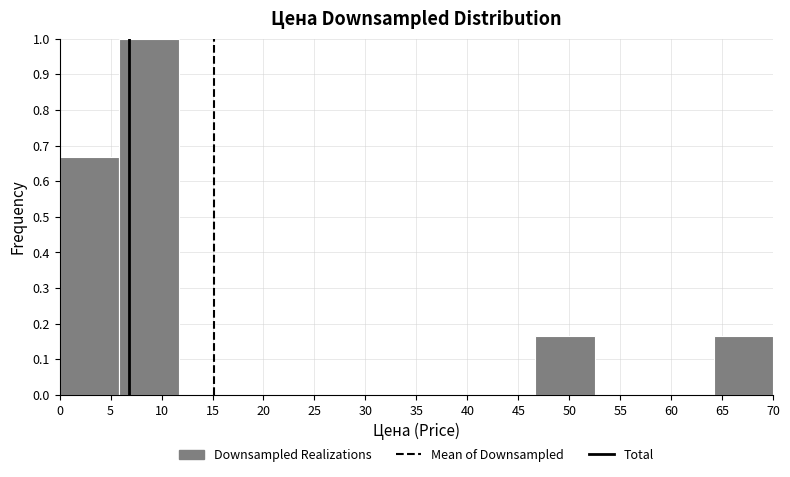

How tall is the bar that spans 46.5 to 52.5 on the x-axis? Neither the bar edges nor the heights are printed on the chart, so give them approximately, as read against the axes.

0.17